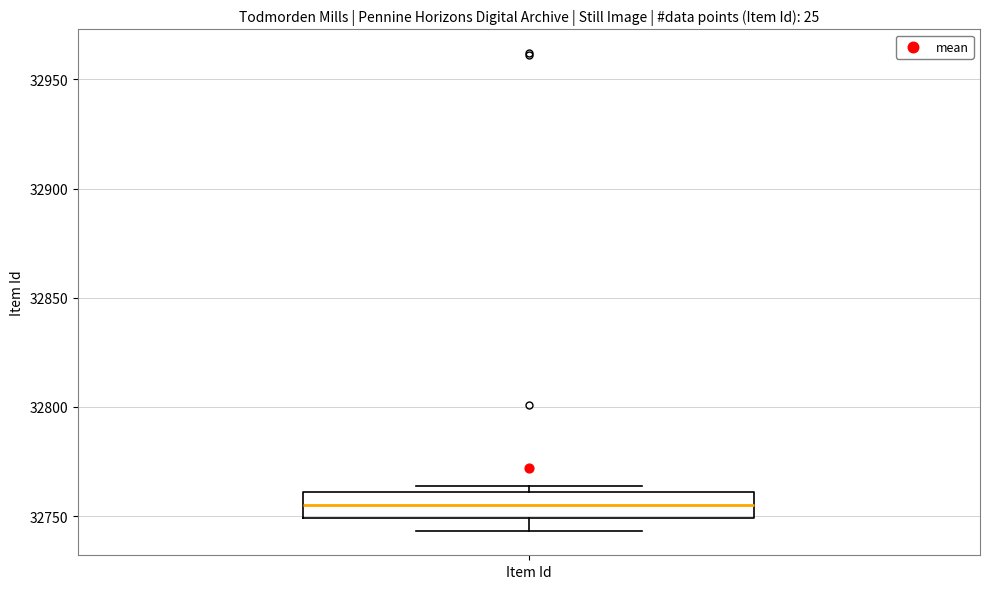

Where does the median line of the box for Item Id sit on the y-axis? The values are not printed on the chart, so give them approximately, as read against the axis.

32755